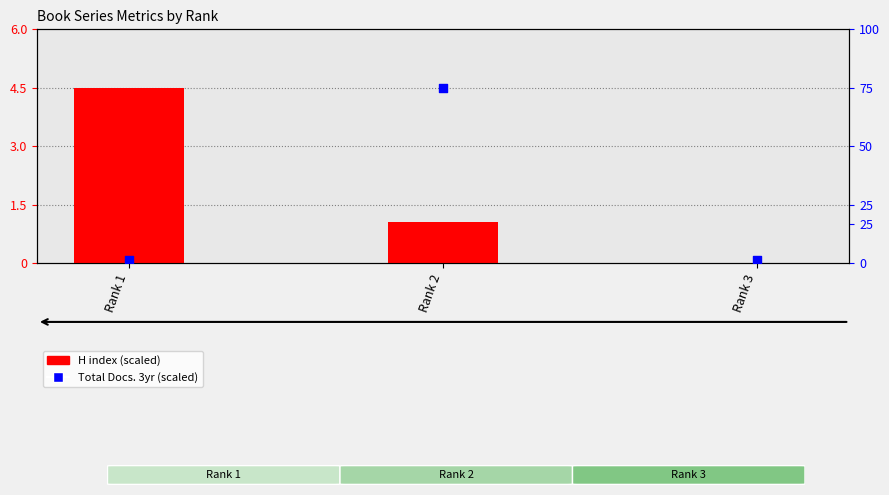

What is the total value across all series at Rank 1?

4.6